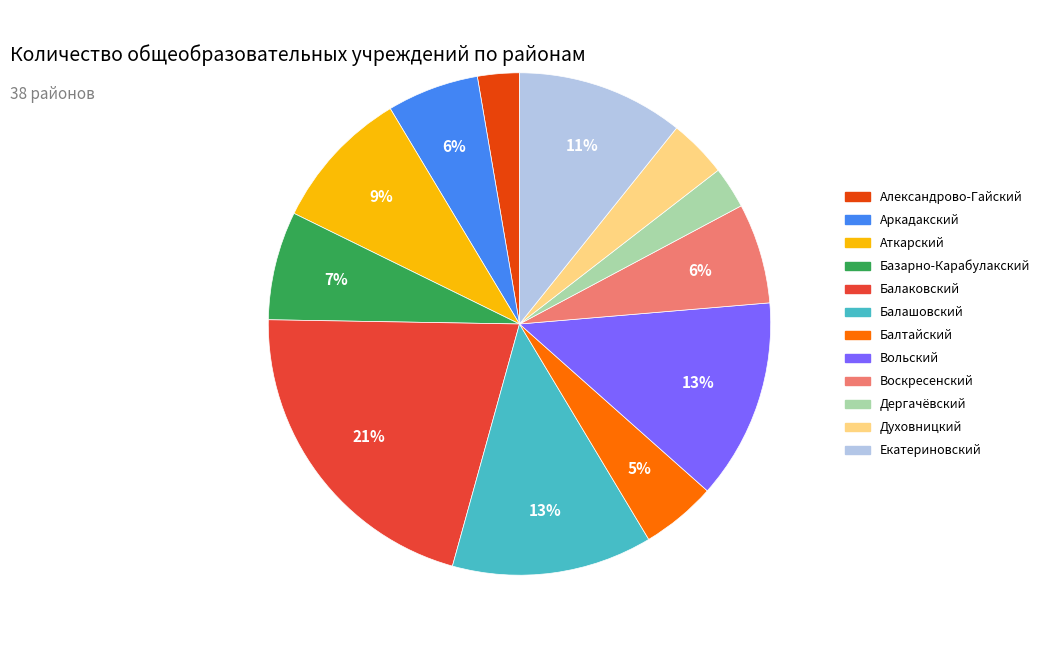

Count the number of slices in the pie.

12